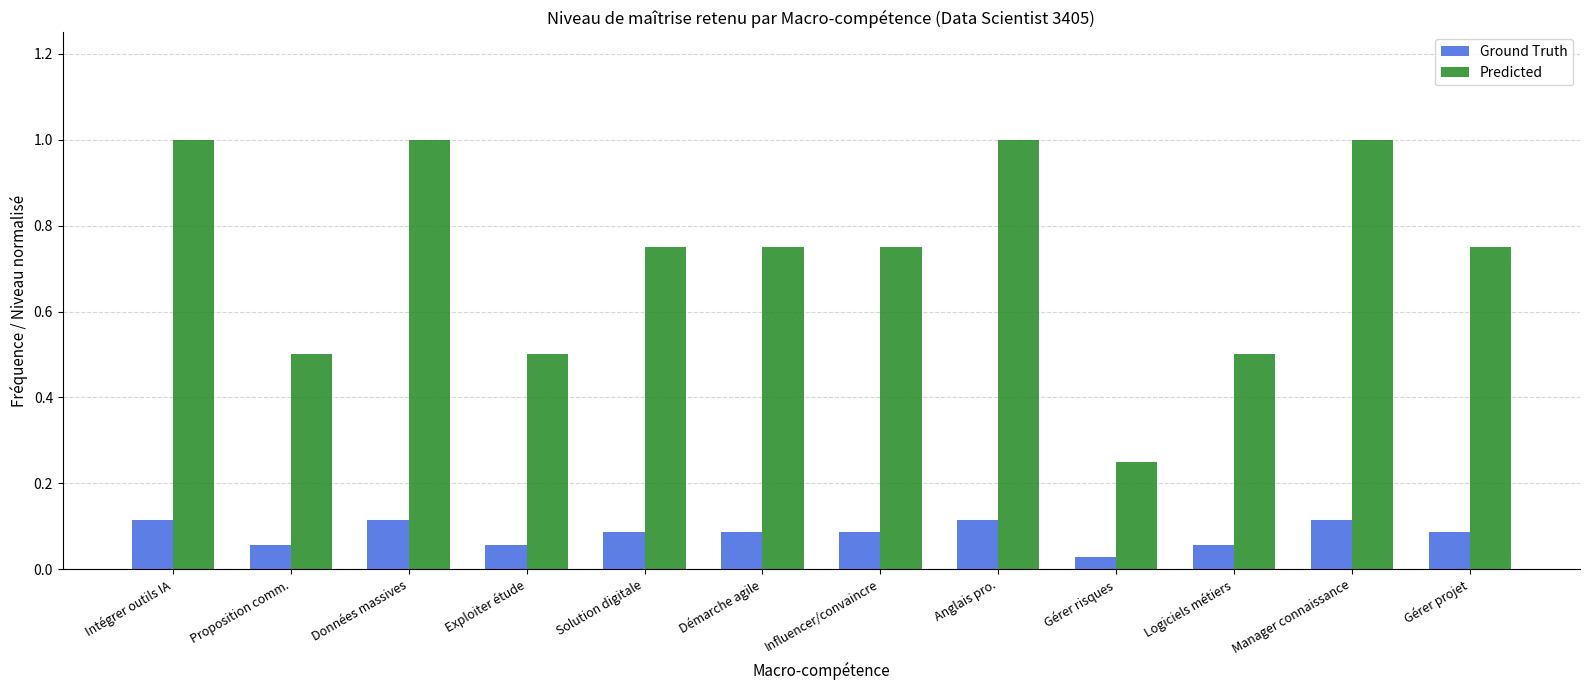

What is the label of the 9th bar from the right?

Exploiter étude